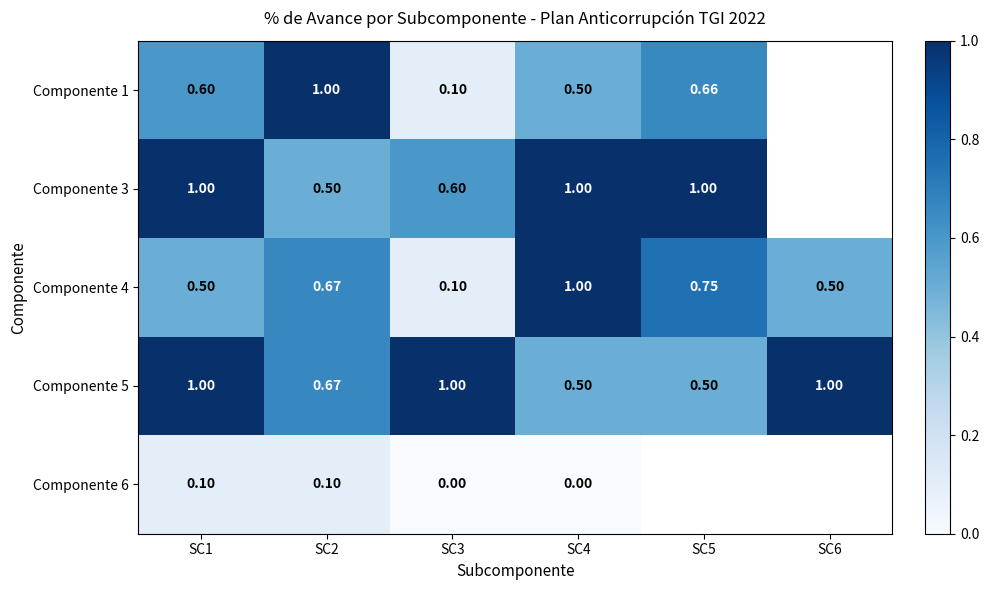

Is it true that Componente 3 equals 1.6 at SC1?

False